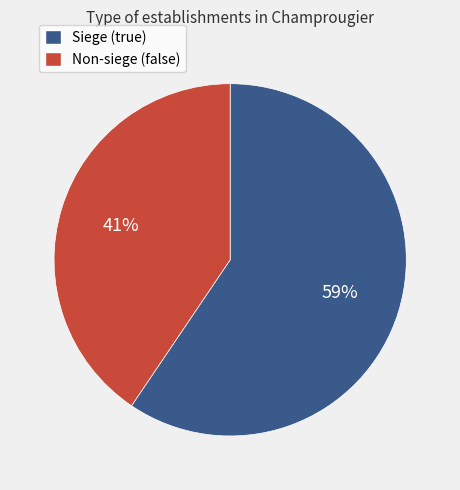

Is there any slice that represents more than half of the pie?

Yes